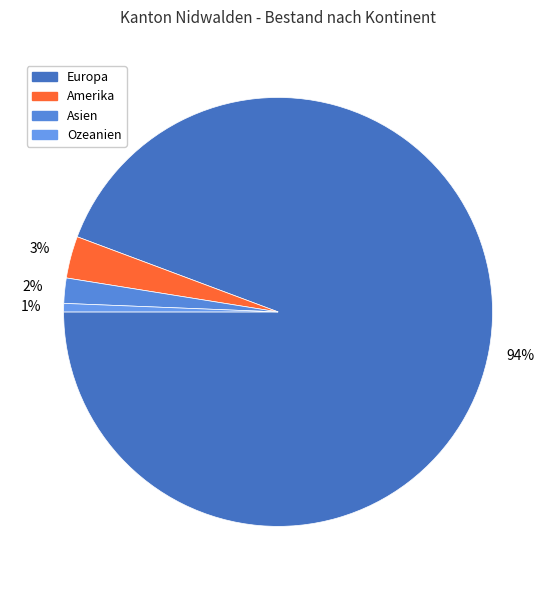

How many segments does this pie chart have?

4